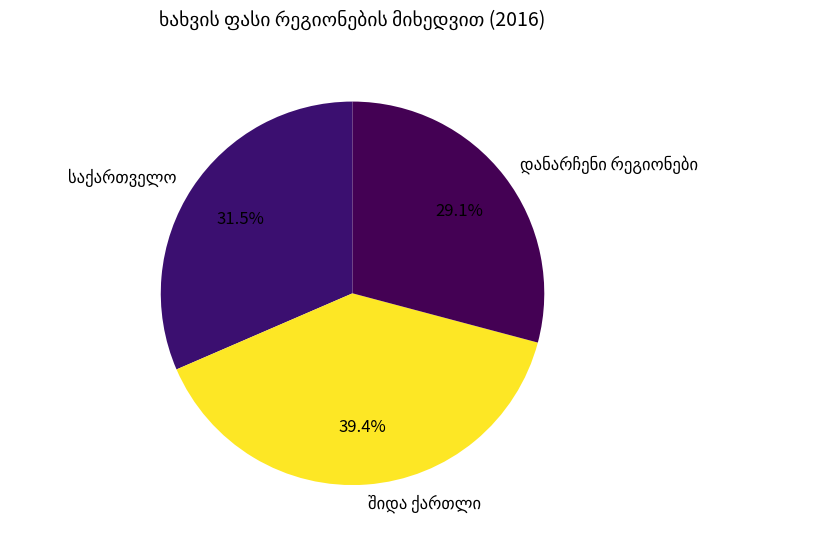

Is there any slice that represents more than half of the pie?

No